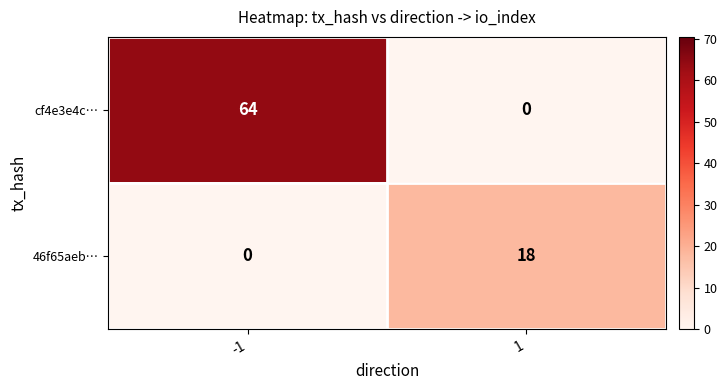

True or false: 46f65aeb… has a value of 18 at 1.

True